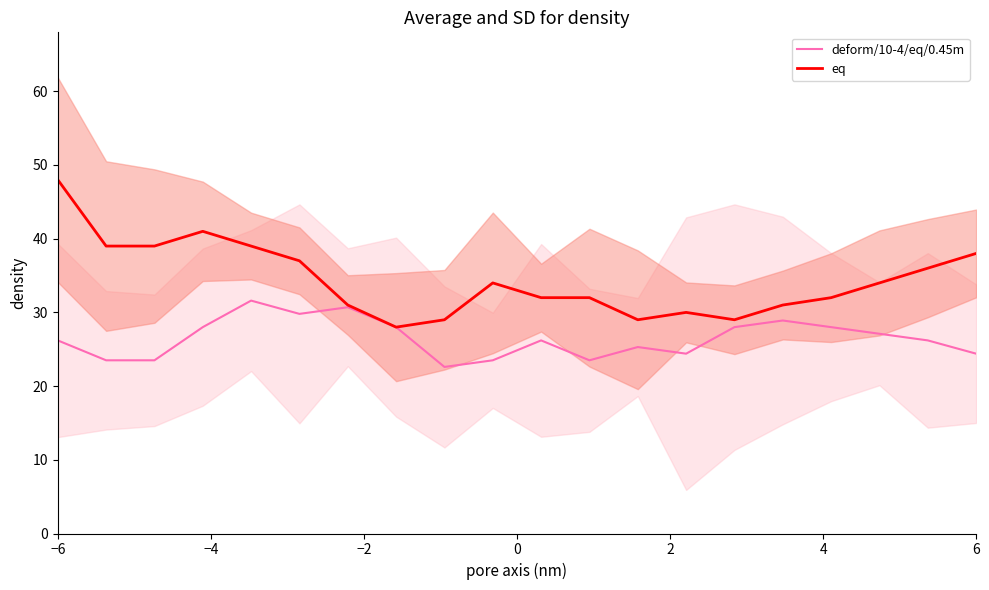

Does the chart have visible grid lines?

No